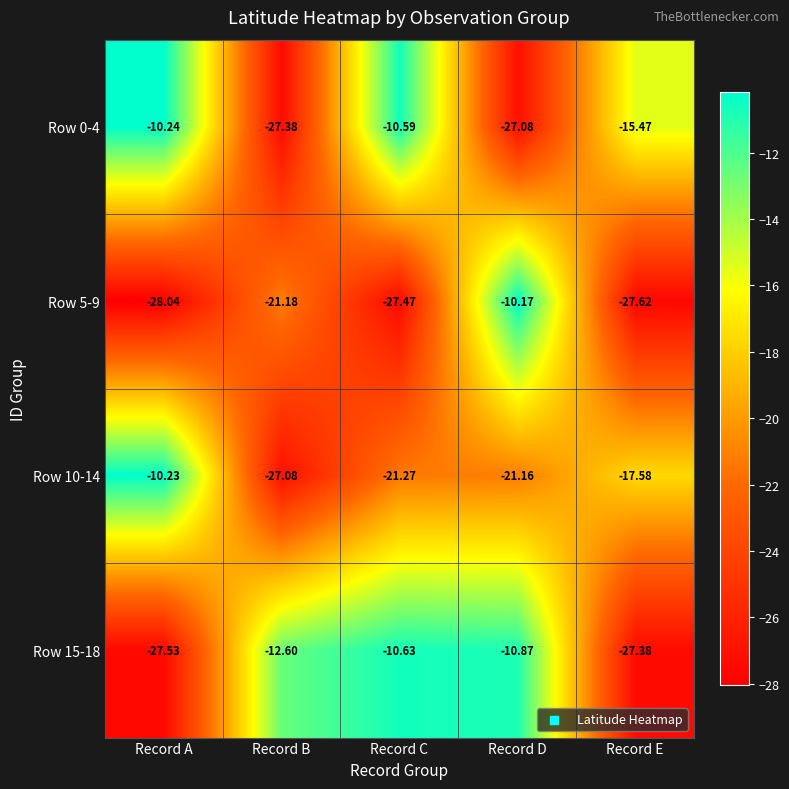

Where is Row 0-4 nearest to the value -18?

Record E